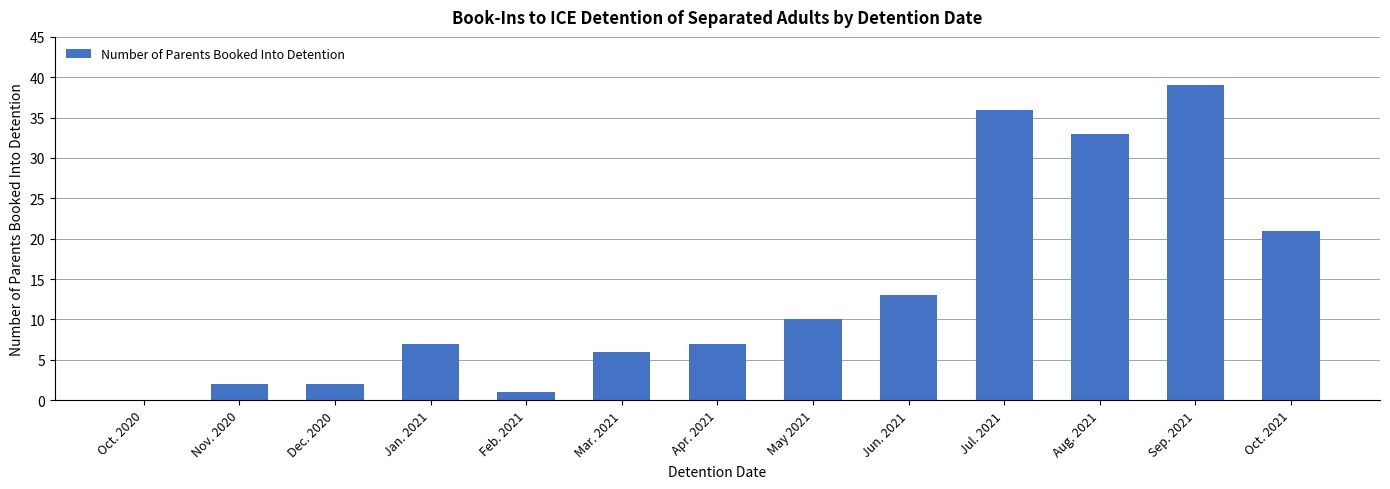

What is the approximate value at Apr. 2021, to the nearest 5?

5